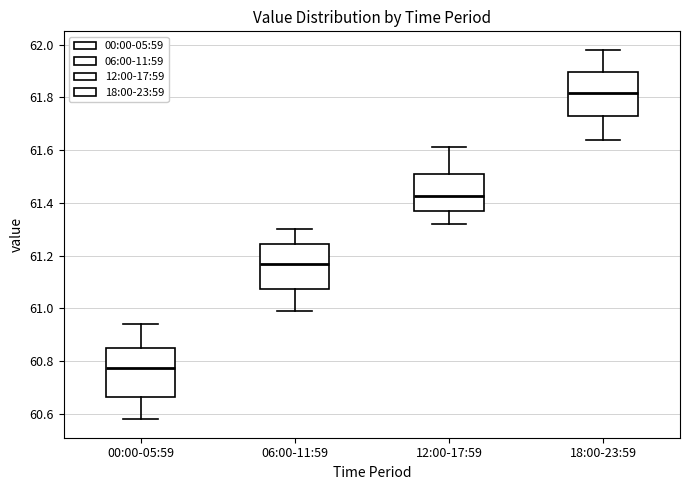

Reading left to right, read every box against the y-axis: the position of its median line, the range the box covers, and the ends of its whiskers. The values are not printed on the chart, so give them approximately, as read against the axis.

00:00-05:59: median 60.78, box 60.66 to 60.86, whiskers 60.58 to 60.94
06:00-11:59: median 61.18, box 61.08 to 61.24, whiskers 61.00 to 61.30
12:00-17:59: median 61.42, box 61.38 to 61.52, whiskers 61.32 to 61.62
18:00-23:59: median 61.82, box 61.74 to 61.90, whiskers 61.64 to 61.98